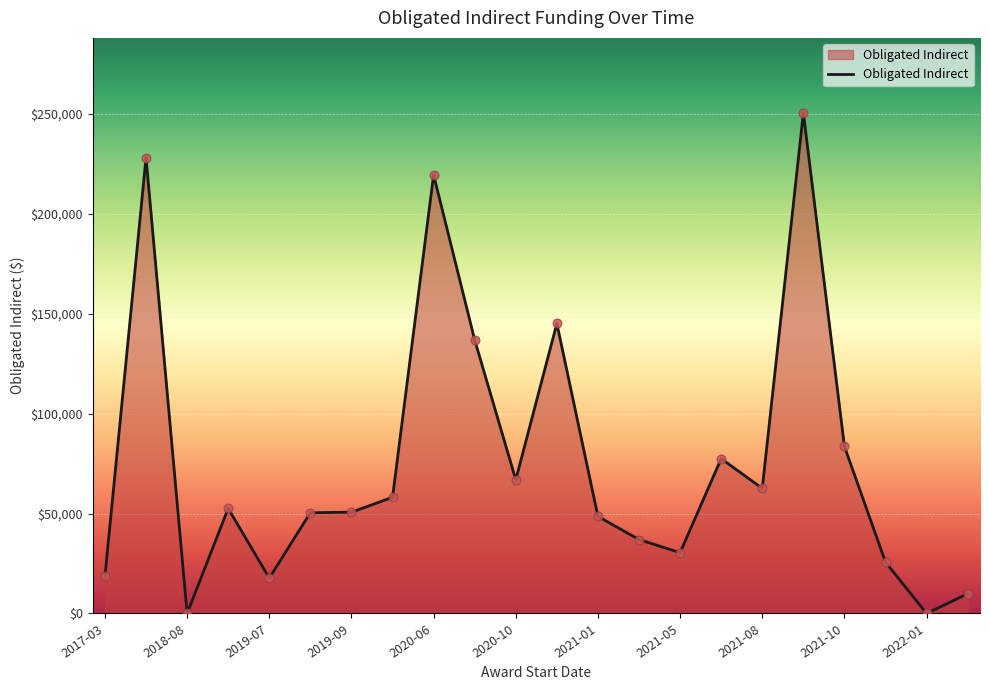

What is the greatest value displayed?

250522